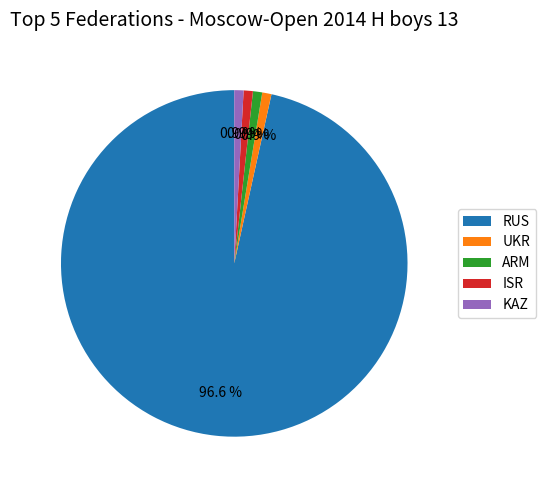

Do RUS and UKR together represent more than half of the pie?

Yes